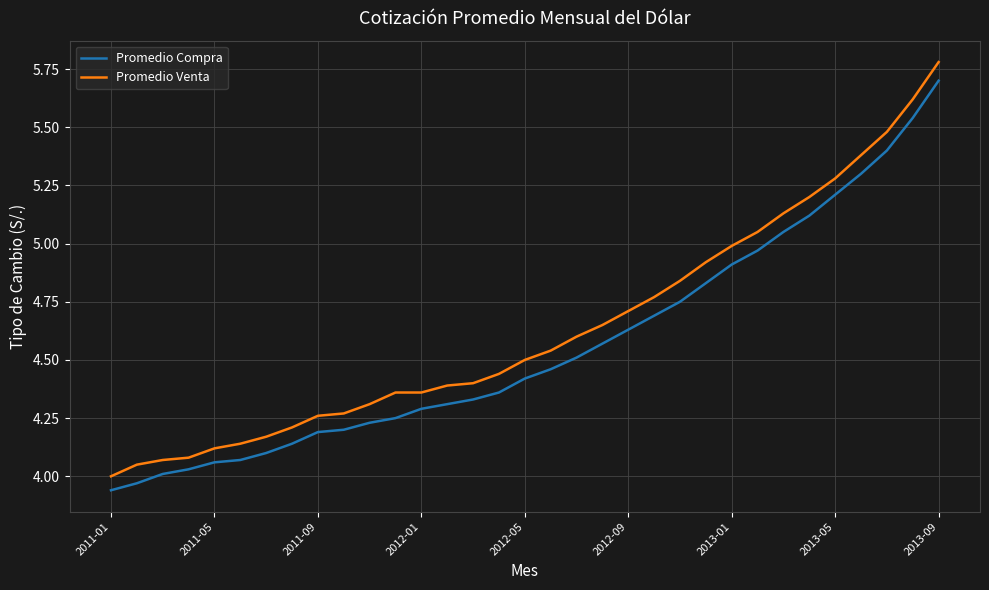

True or false: Promedio Compra and Promedio Venta cross at least once.

False